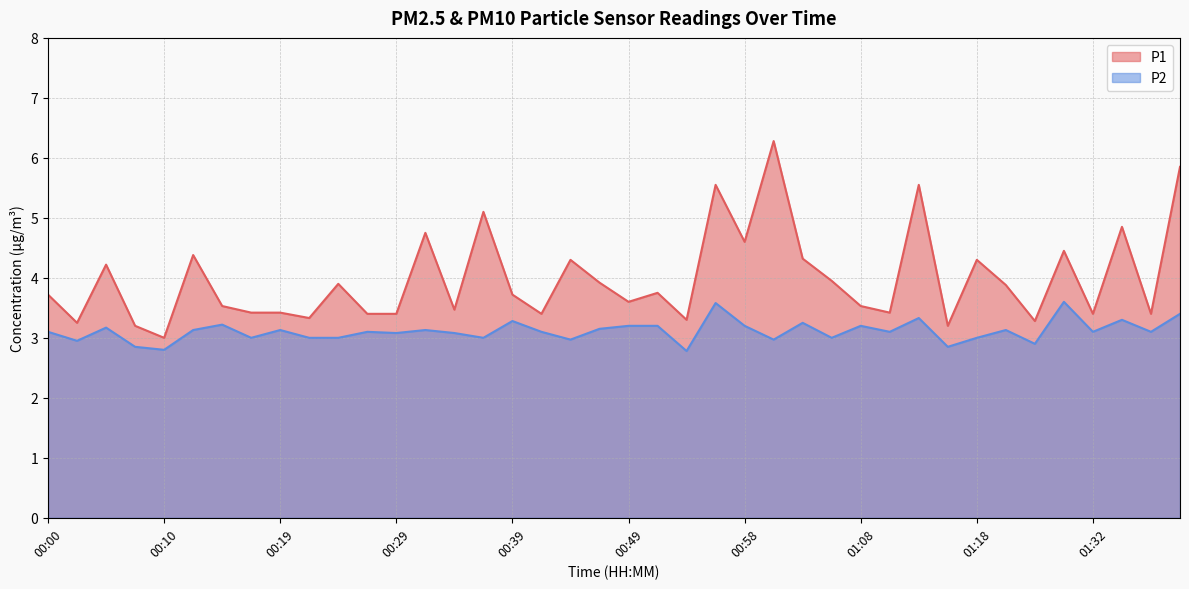

Which category has the highest value in the P2 series?

01:30